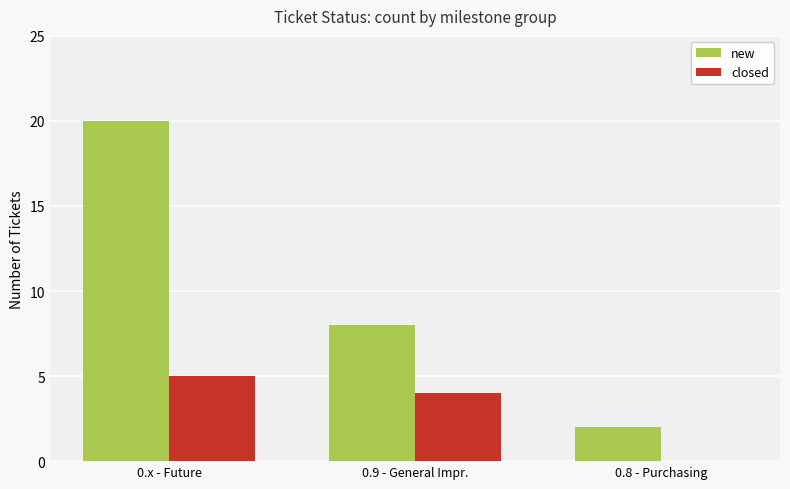

How many groups of bars are there?

3